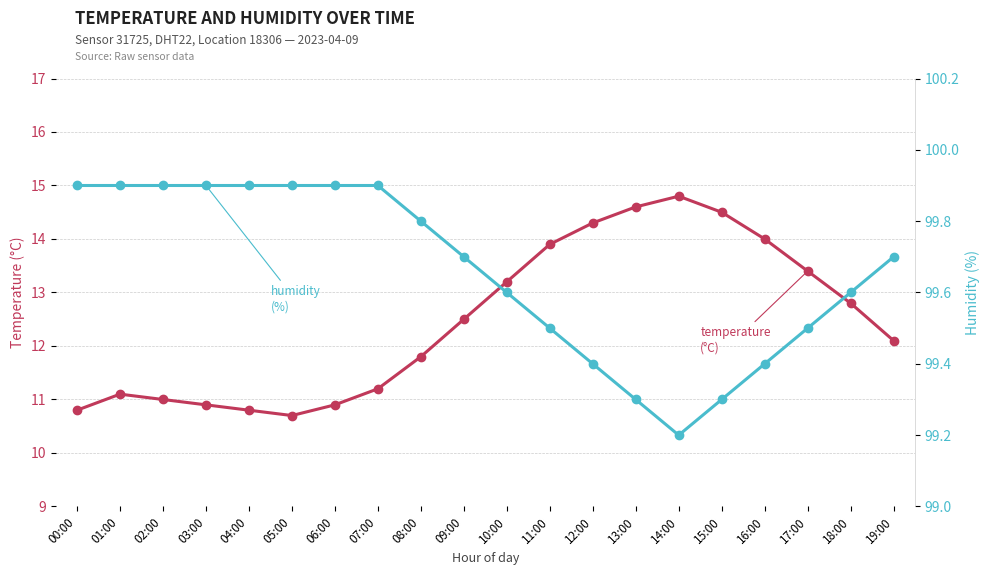

What position from the right is 17:00?

3